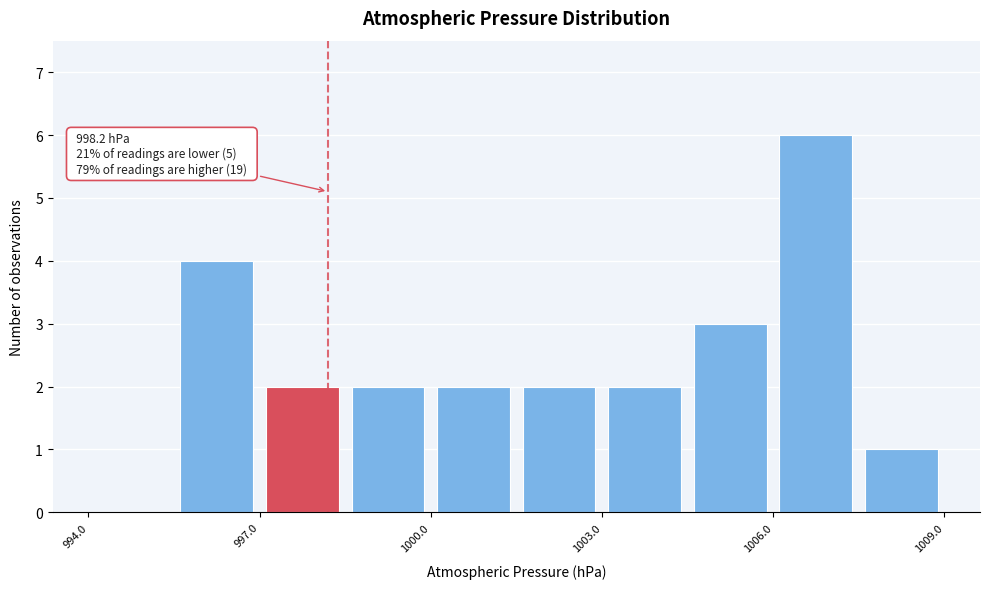

Around what value on the x-axis is the tallest bar? Give the approximate position of its centre, as read against the axis.

1007.0